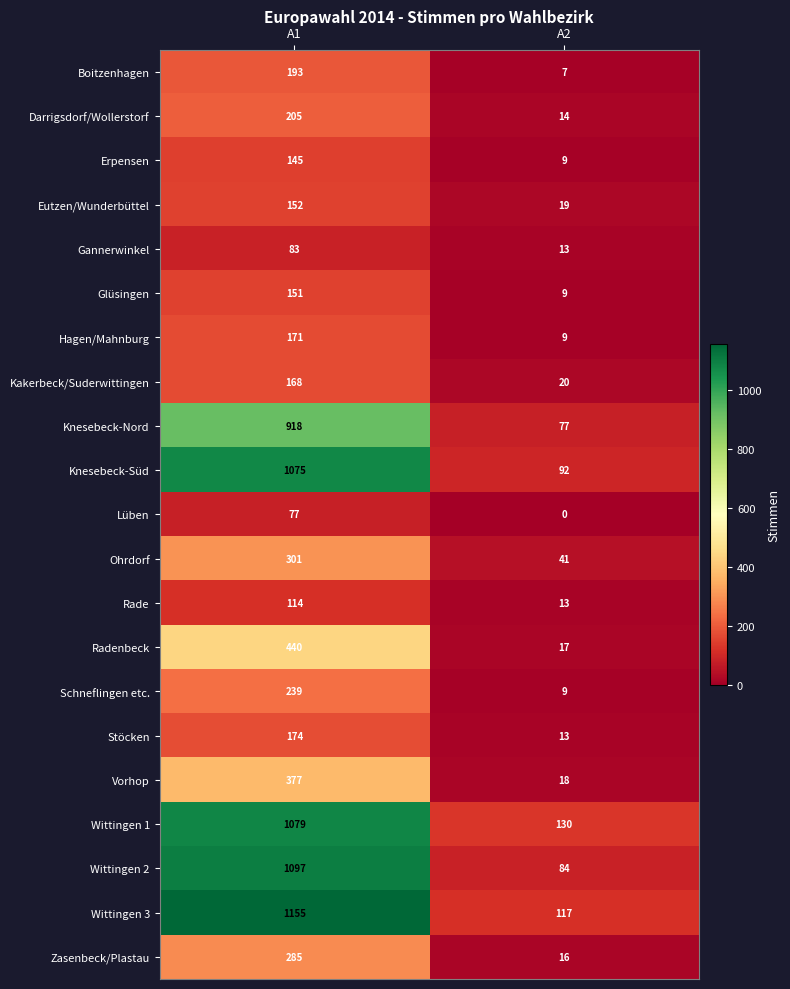

Rank the series by their maximum value, from highest to lowest.

Wittingen 3, Wittingen 2, Wittingen 1, Knesebeck-Süd, Knesebeck-Nord, Radenbeck, Vorhop, Ohrdorf, Zasenbeck/Plastau, Schneflingen etc., Darrigsdorf/Wollerstorf, Boitzenhagen, Stöcken, Hagen/Mahnburg, Kakerbeck/Suderwittingen, Eutzen/Wunderbüttel, Glüsingen, Erpensen, Rade, Gannerwinkel, Lüben